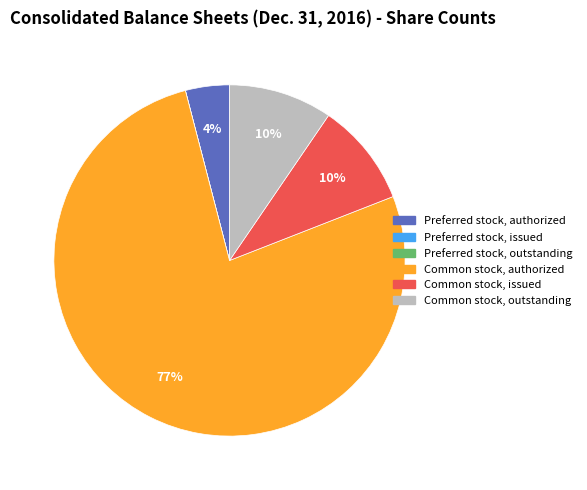

What is the largest slice in the pie chart?

Common stock, authorized